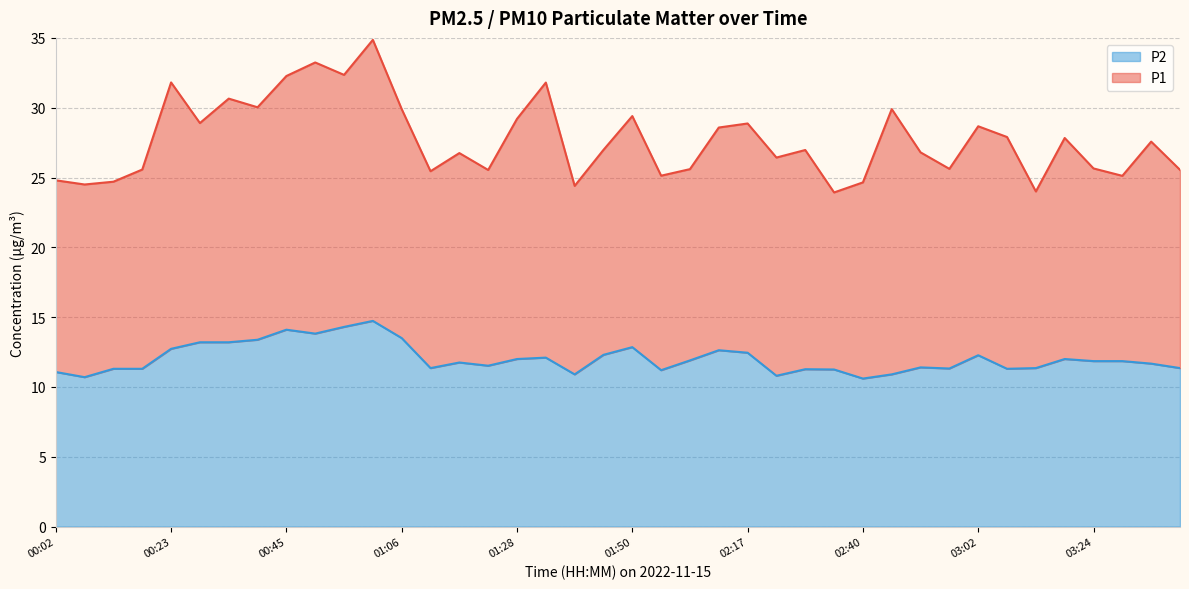

True or false: there are more than 1 points higher than both neighbors.

True